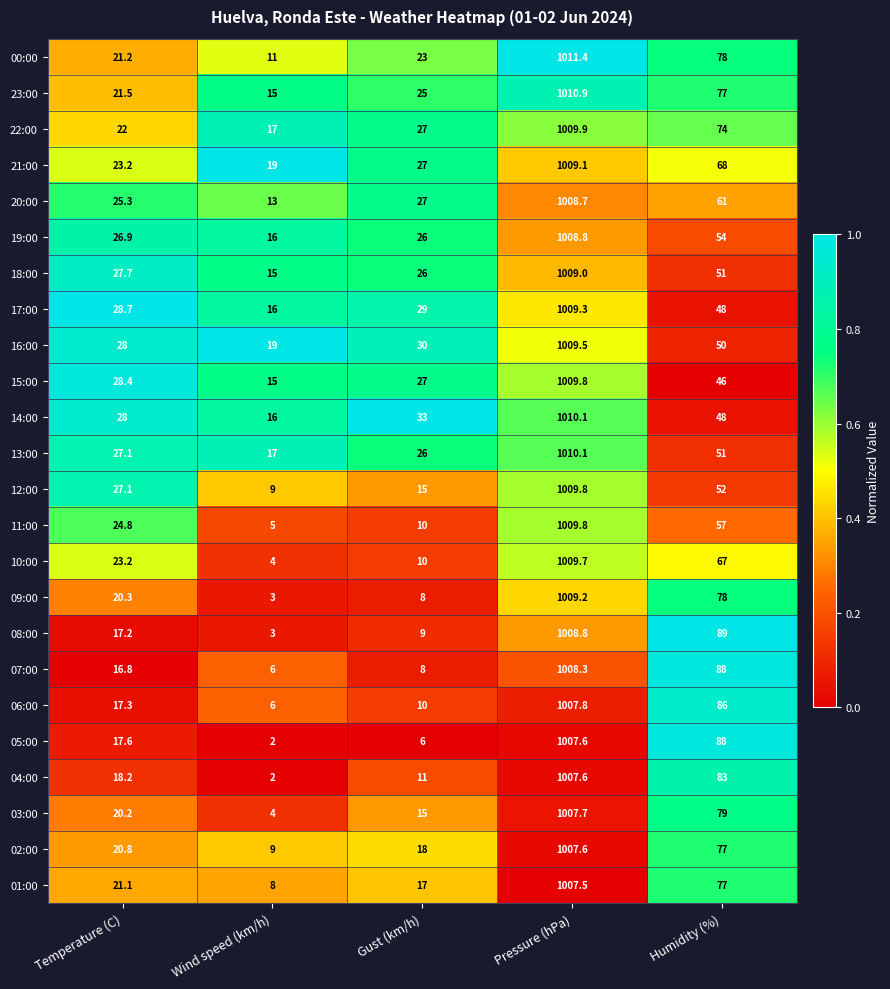

Rank the categories by 12:00 value from lowest to highest.

Wind speed (km/h), Gust (km/h), Temperature (C), Humidity (%), Pressure (hPa)